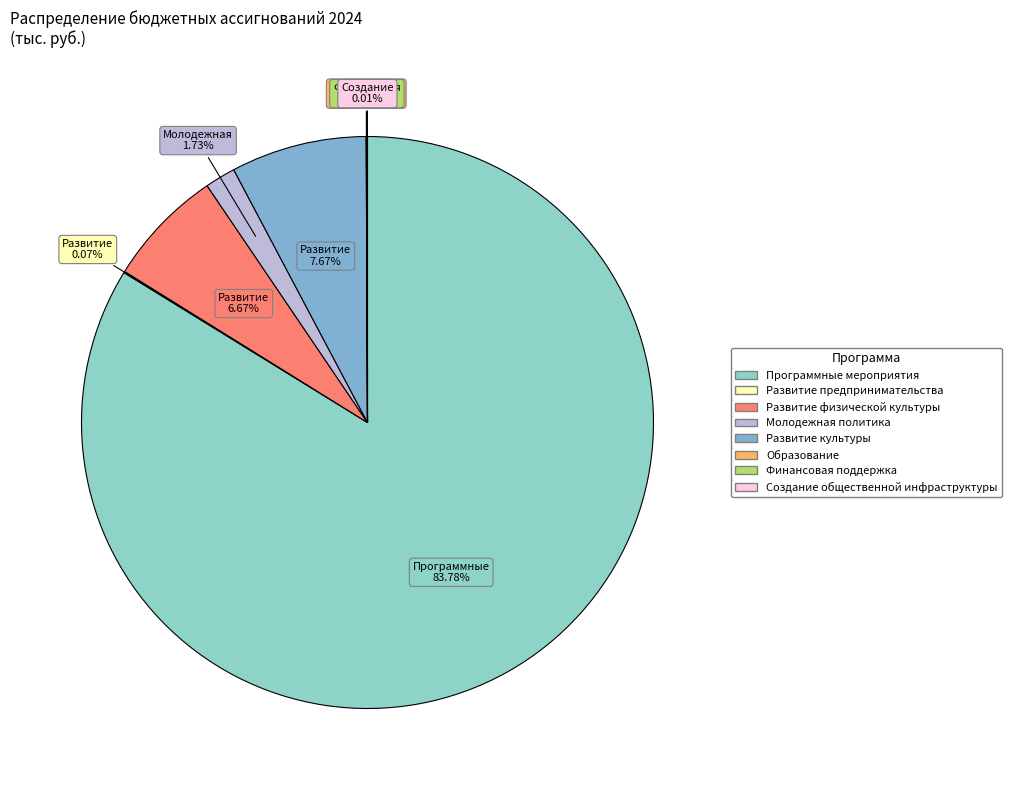

To the nearest percent, what portion does Молодежная политика represent?

2%